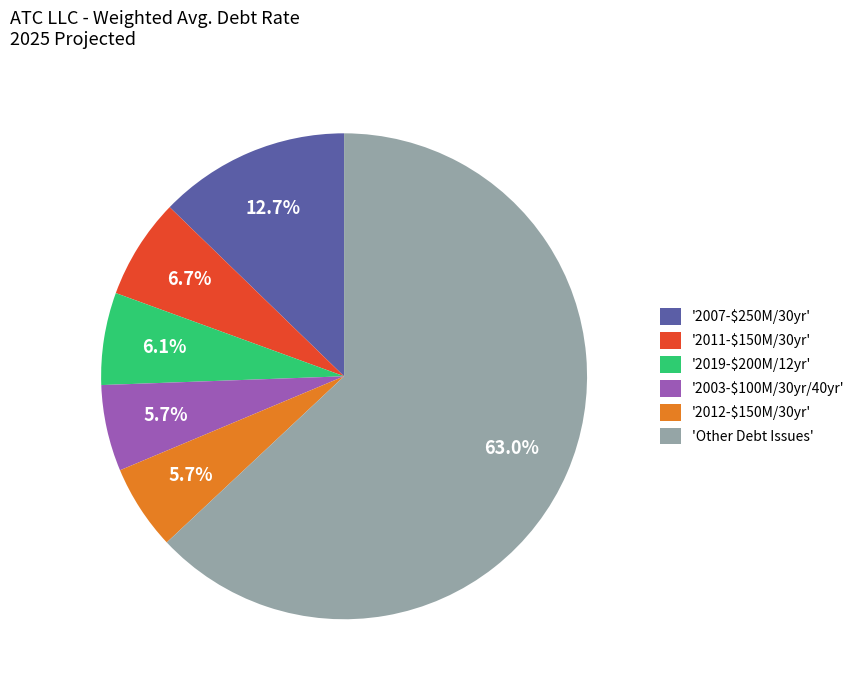

To the nearest percent, what is the average slice percentage?

17%